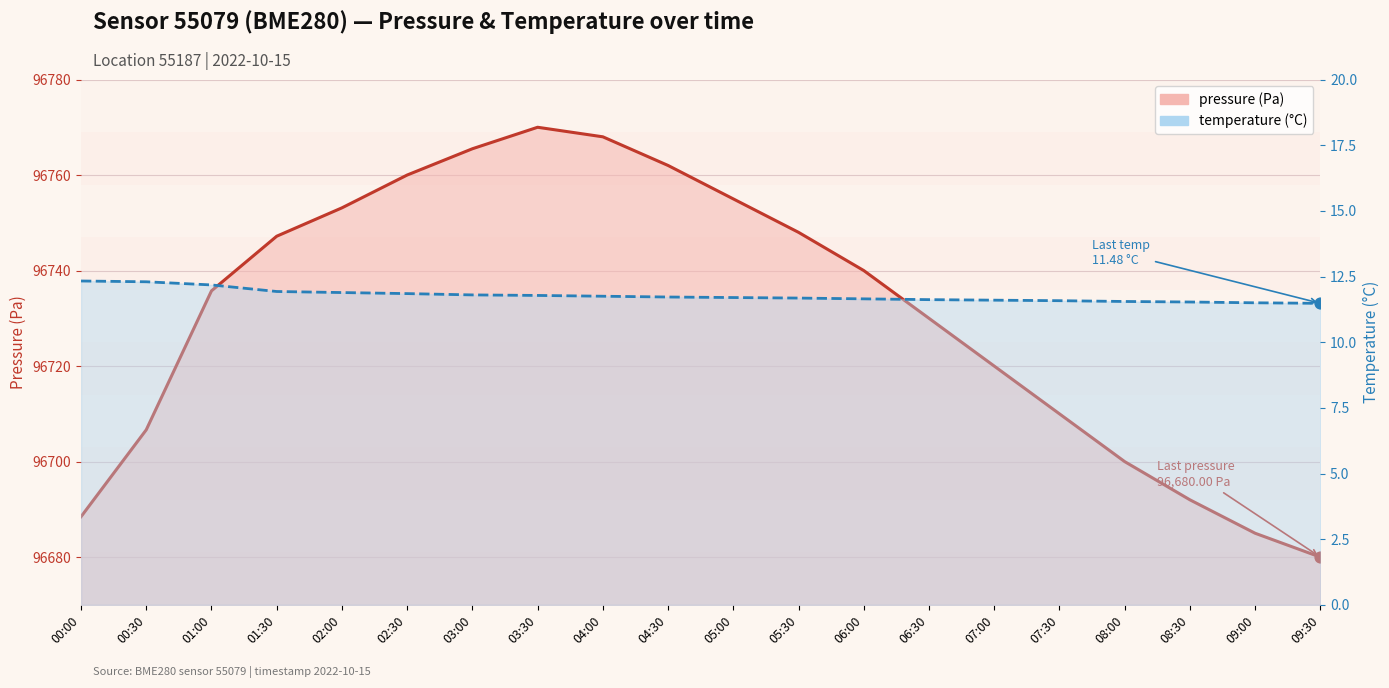

What are all the series names shown in the legend?

pressure, temperature